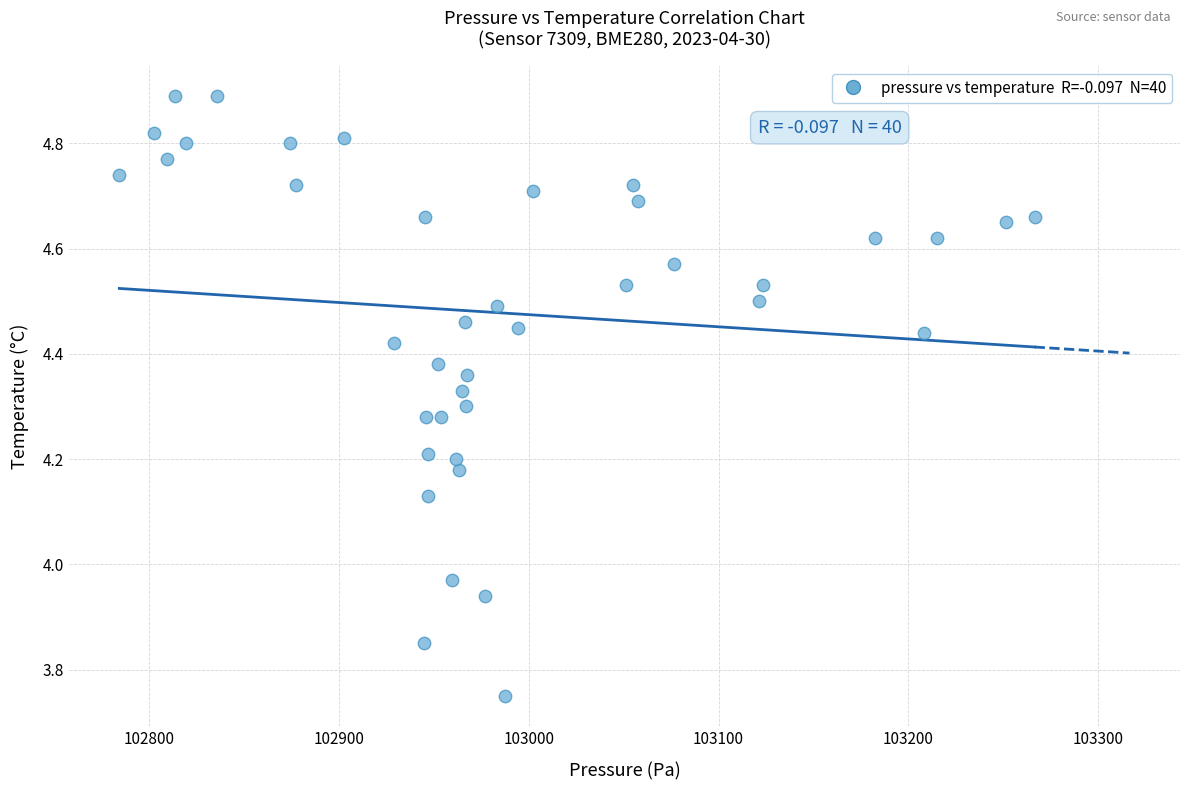

What is the range of X values (max minus min)?

482.4